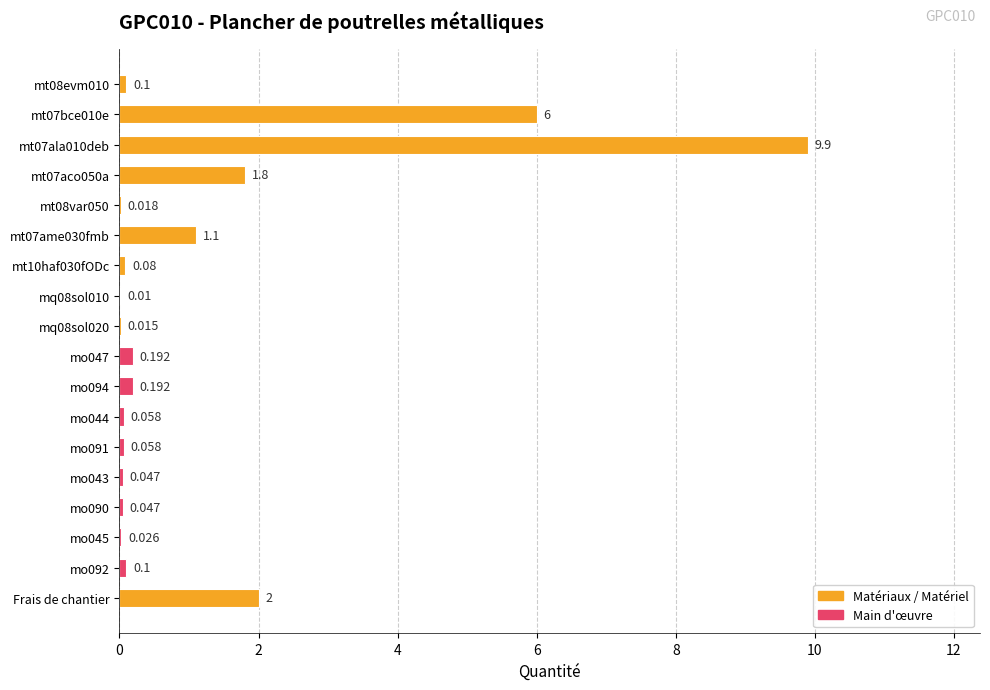

Between Frais de chantier and mo090, which is larger?

Frais de chantier